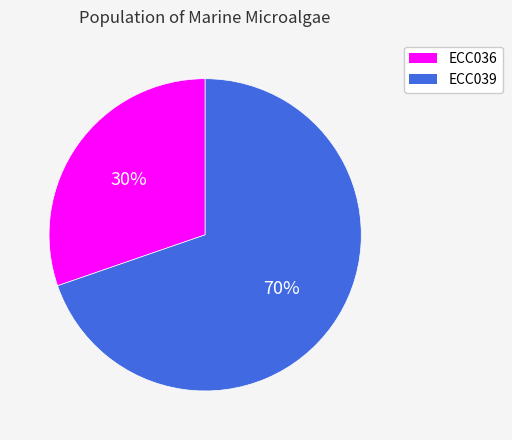

The ECC039 slice represents 79% of the pie. True or false?

False